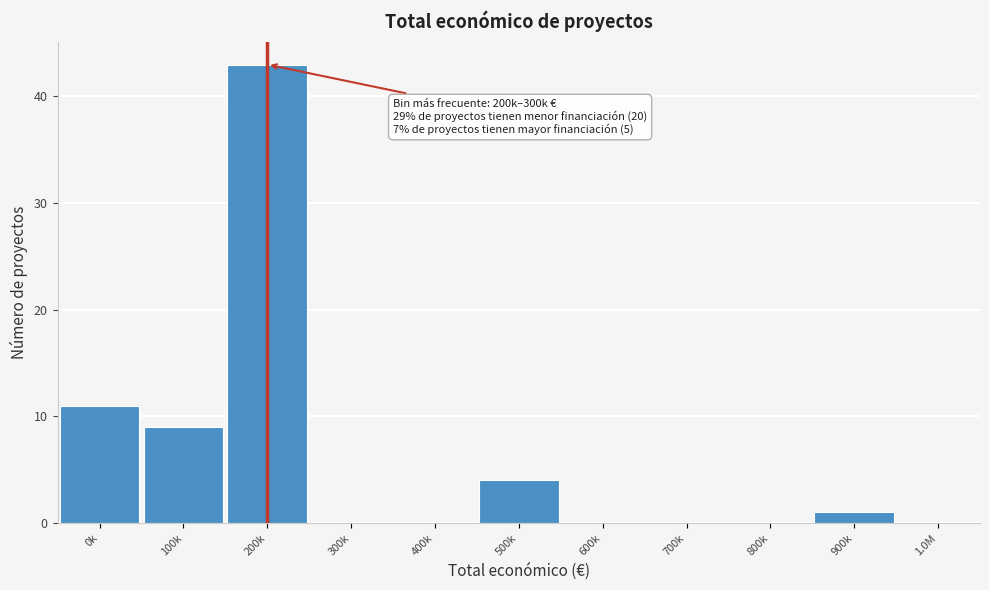

Reading left to right, list all the values displayed in this chart.

0k=11	100k=9	200k=43	300k=0	400k=0	500k=4	600k=0	700k=0	800k=0	900k=1	1.0M=0